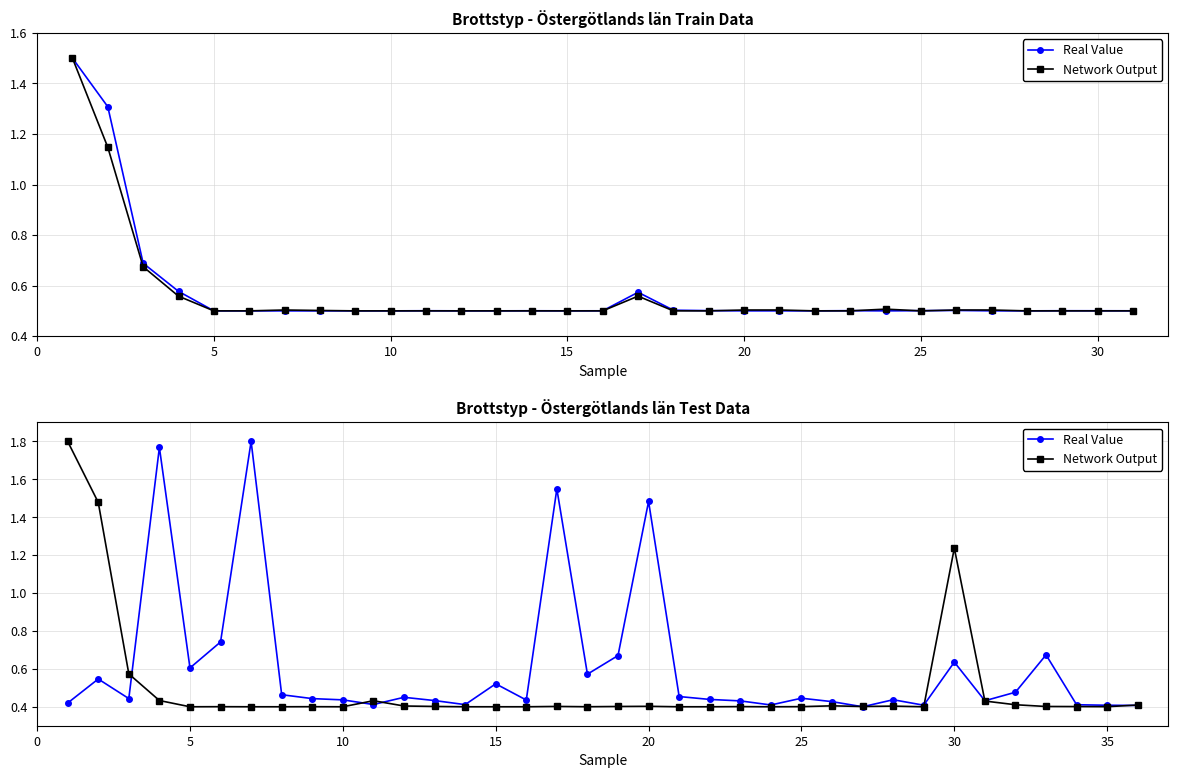

Count the number of data series in this chart.

2